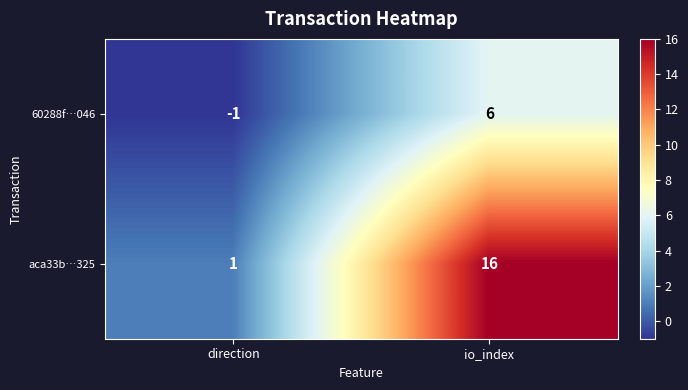

Is the value of 60288f…046 at direction greater than the value of aca33b…325 at direction?

No